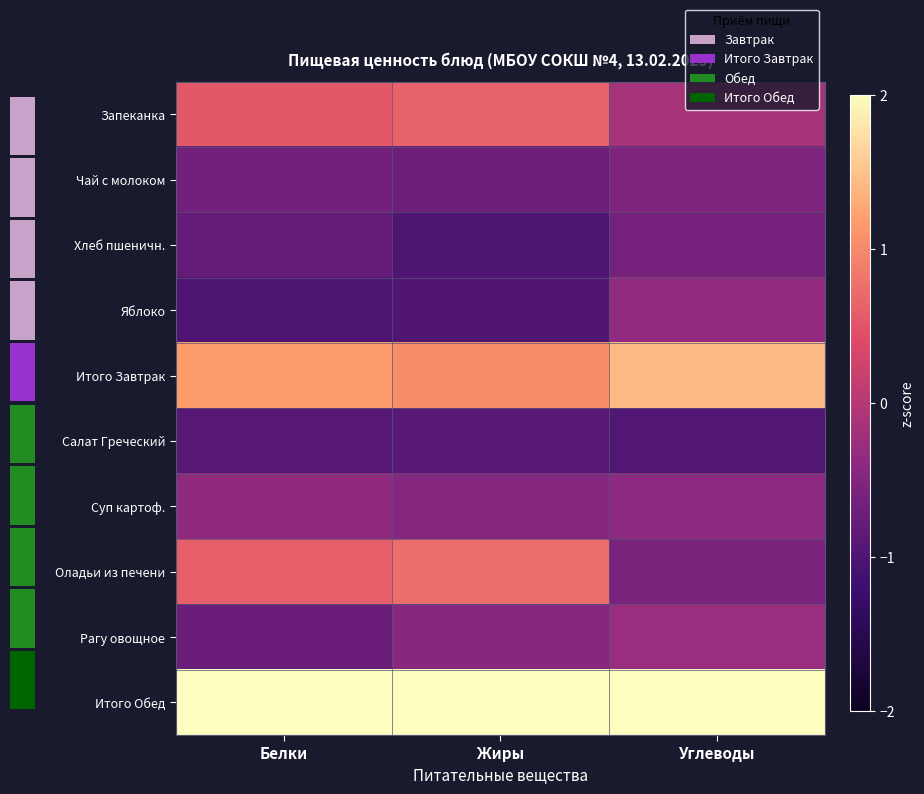

Which series has the widest spread of values?

Оладьи из печени